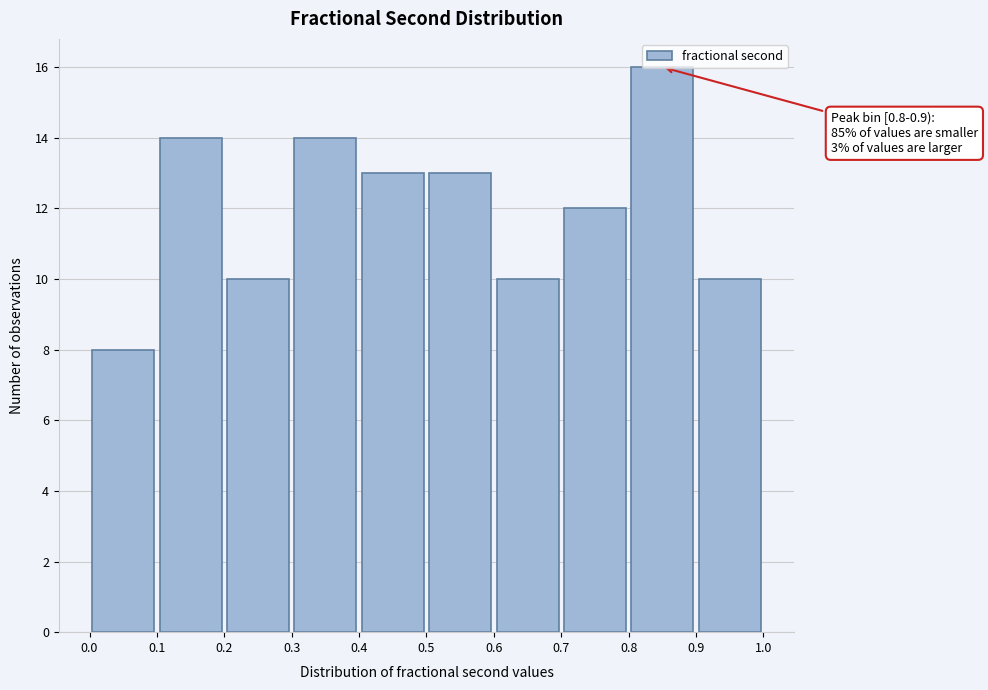

Which range on the x-axis has the tallest bar?

0.8 to 0.9